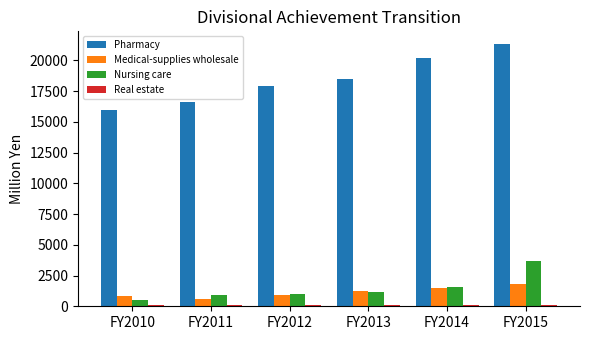

Rank the categories by Pharmacy value from lowest to highest.

FY2010, FY2011, FY2012, FY2013, FY2014, FY2015